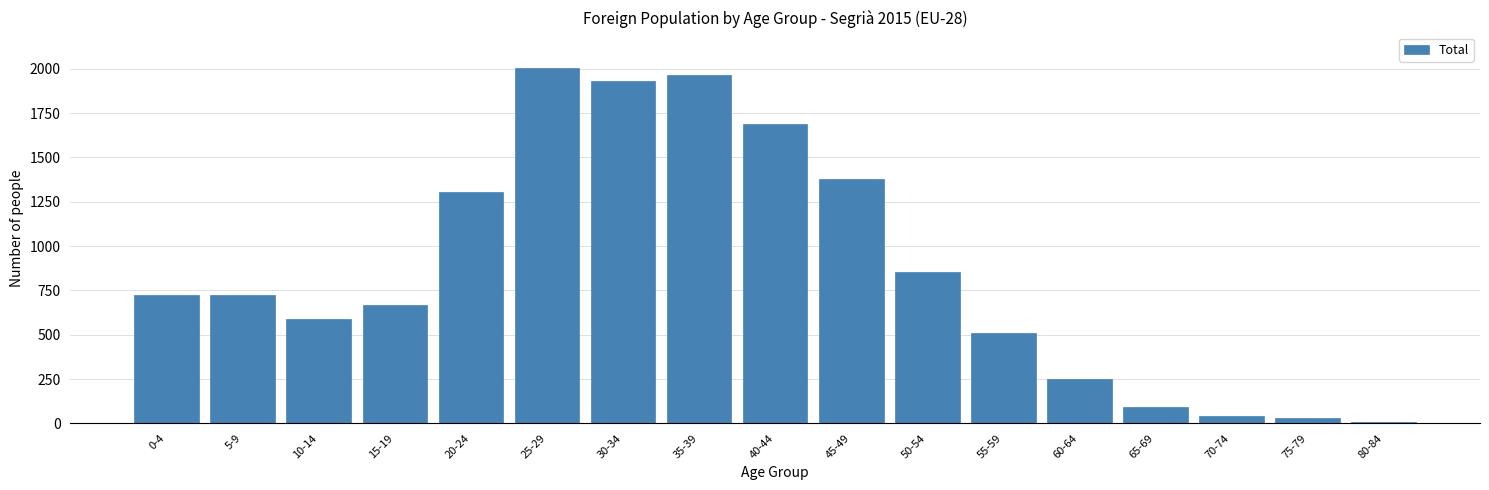

Reading right to left, list all the values displayed in this chart.

80-84=9	75-79=28	70-74=42	65-69=94	60-64=251	55-59=509	50-54=856	45-49=1378	40-44=1690	35-39=1964	30-34=1929	25-29=2005	20-24=1303	15-19=665	10-14=590	5-9=726	0-4=726